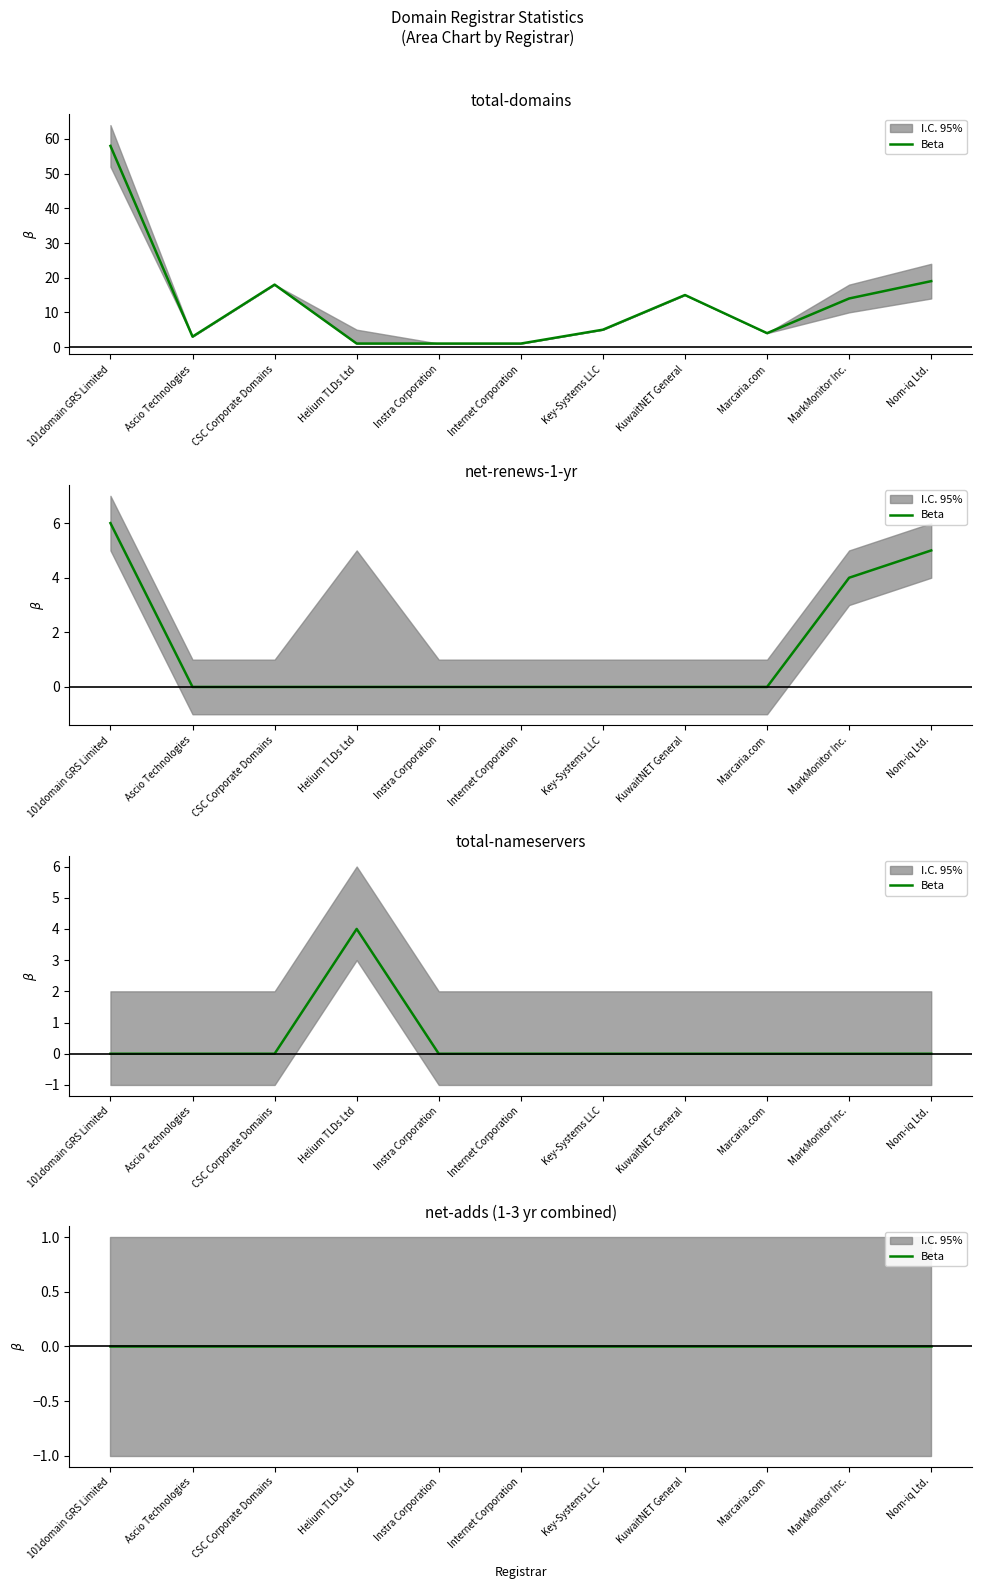

Is the value of total-domains at CSC Corporate Domains greater than the value of net-renews-1-yr at Instra Corporation?

Yes